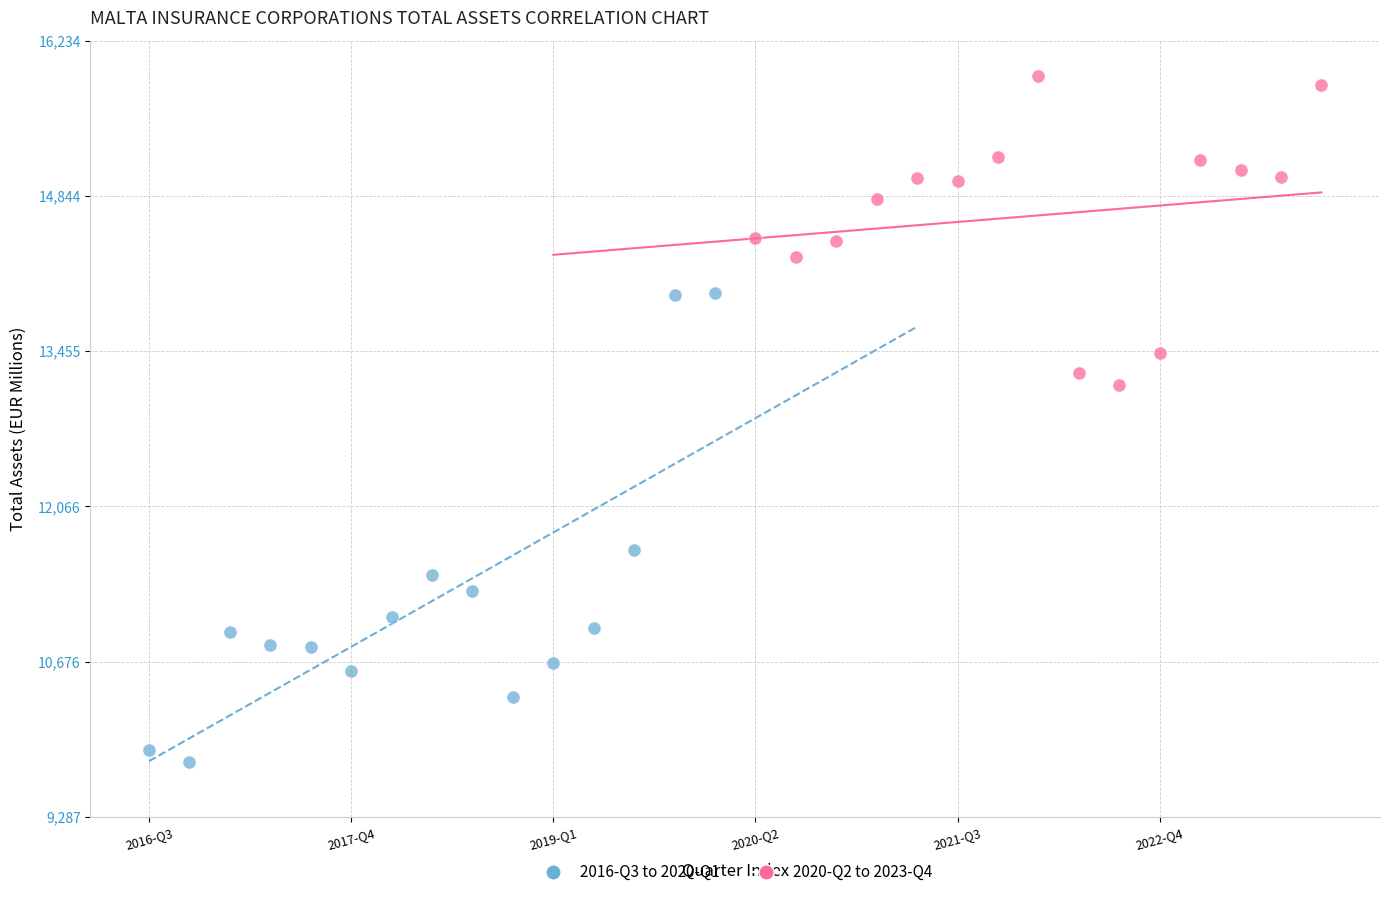

Which series contains the lowest Y value?

2016-Q3 to 2020-Q1